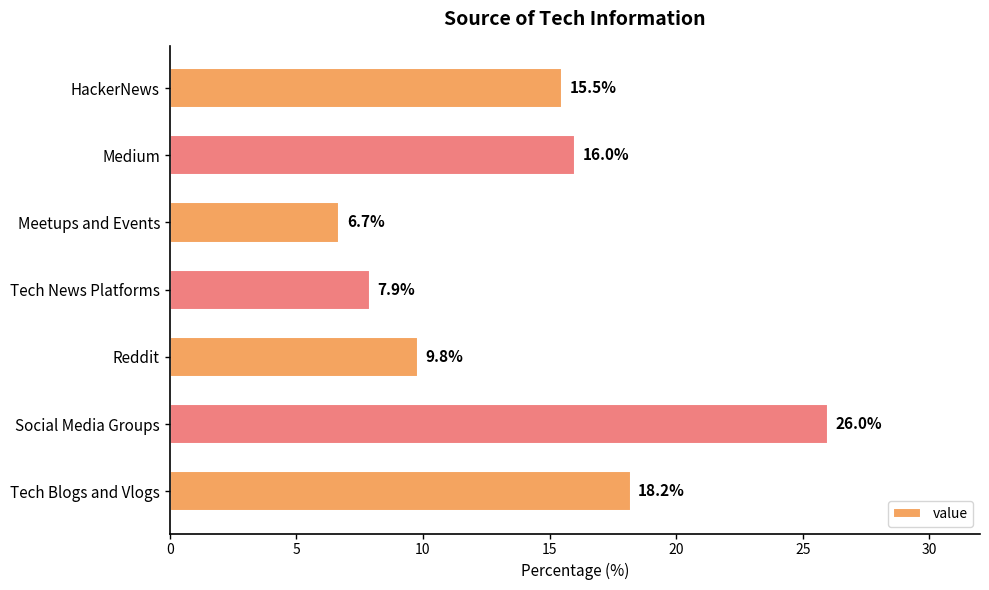

What is the maximum value shown in the chart?

26.0